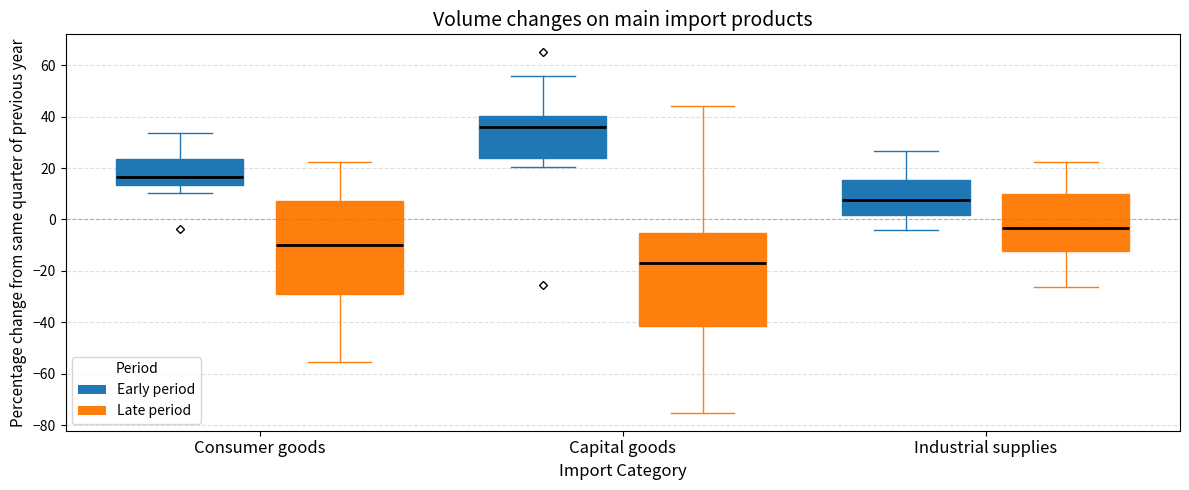

Reading left to right, transcribe this box plot: for each box, give where its median line is, the range the box spans, and where its two whiskers end, as read against the y-axis. The values are not printed on the chart, so give them approximately, as read against the axis.

Consumer goods (Early period): median 16, box 14 to 24, whiskers 10 to 34
Consumer goods (Late period): median -10, box -28 to 8, whiskers -56 to 22
Capital goods (Early period): median 36, box 24 to 40, whiskers 20 to 56
Capital goods (Late period): median -18, box -42 to -6, whiskers -76 to 44
Industrial supplies (Early period): median 8, box 2 to 16, whiskers -4 to 26
Industrial supplies (Late period): median -4, box -12 to 10, whiskers -26 to 22